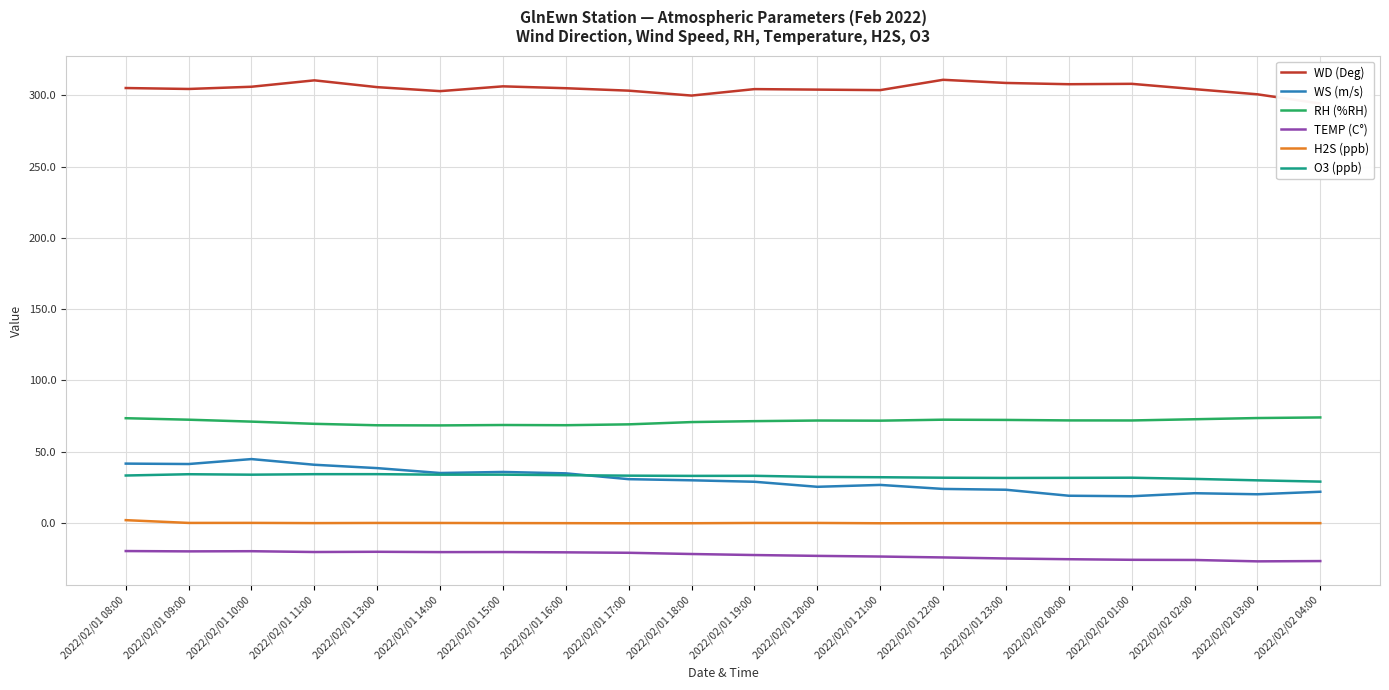

In TEMP (C°), how many points are lower than both neighbors (excluding endpoints)?

4